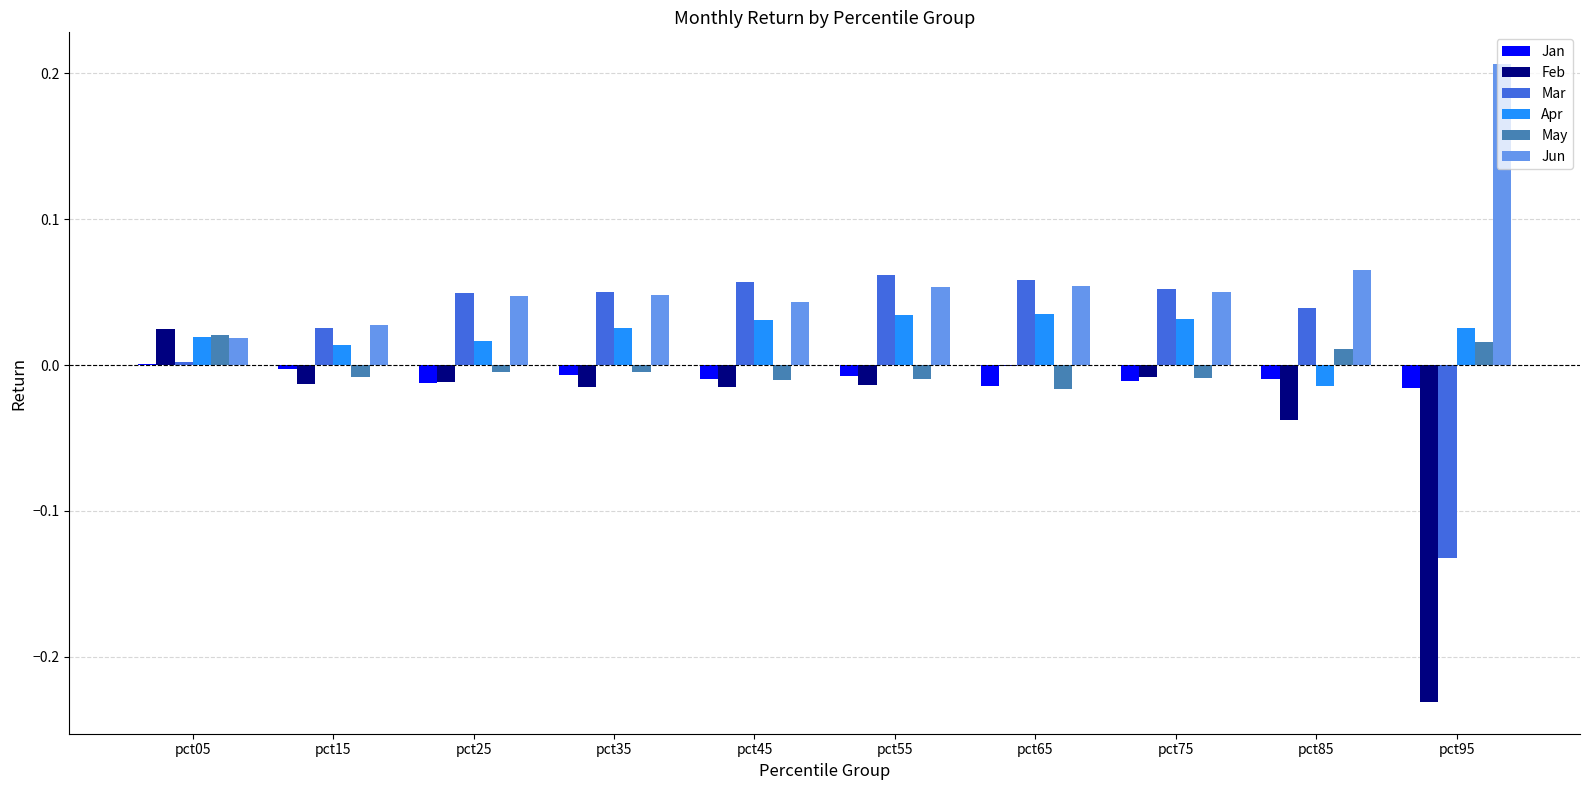

Is the value of Jan at pct55 greater than the value of Jun at pct15?

No